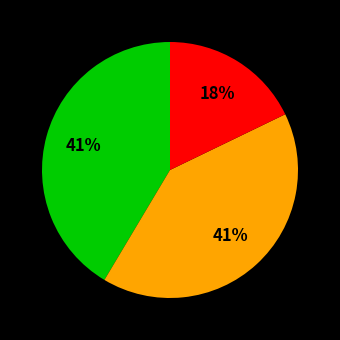

Is there any slice that represents more than half of the pie?

No